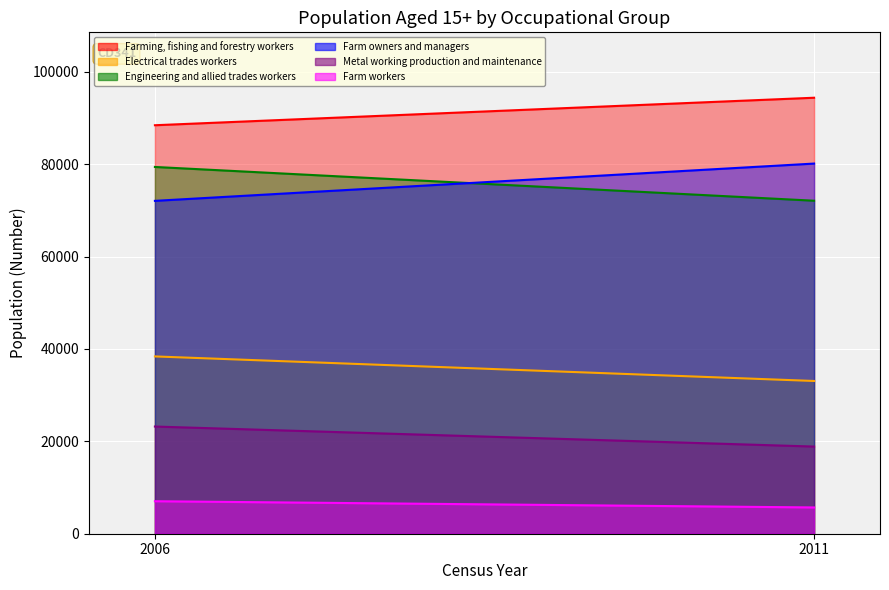

What is the sum of the Farm workers values at 2006 and 2011?

12721